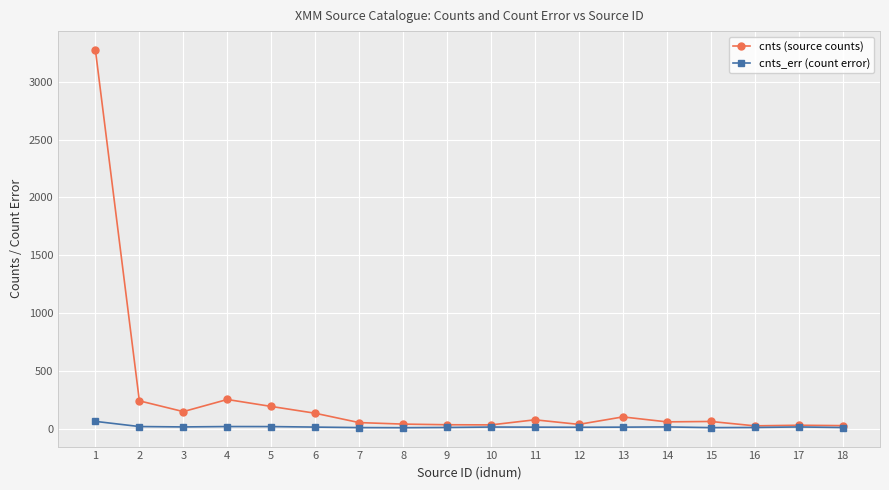

At which category does cnts (source counts) reach its first local valley?

3